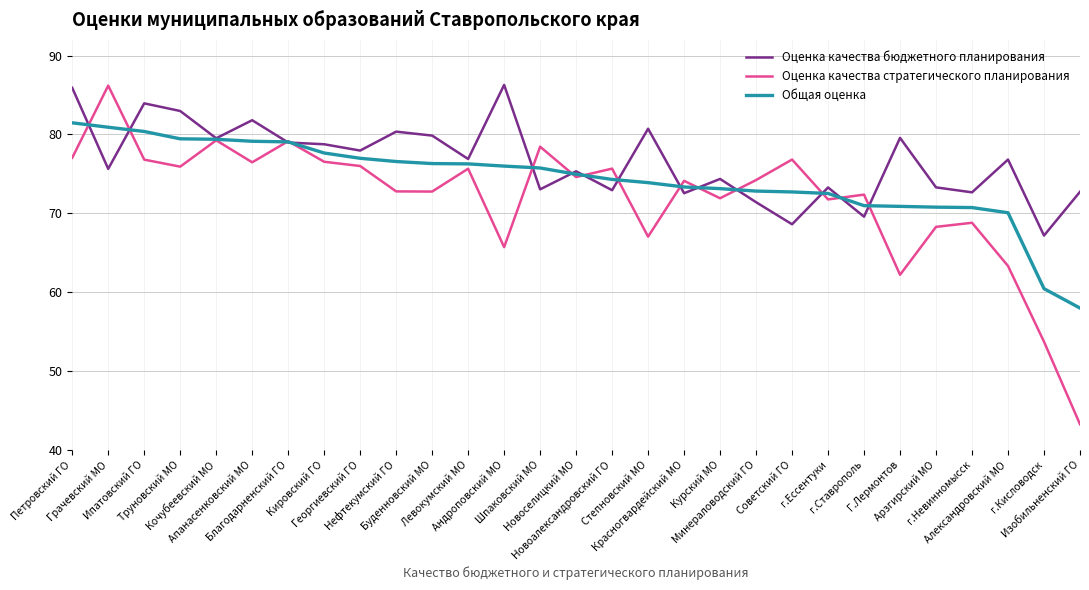

Rank the series by their average value, from highest to lowest.

Оценка качества бюджетного планирования, Общая оценка, Оценка качества стратегического планирования